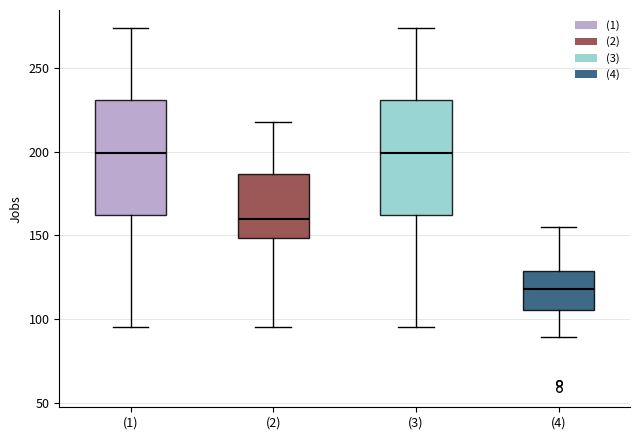

Reading left to right, transcribe this box plot: for each box, give where its median line is, the range the box spans, and where its two whiskers end, as read against the y-axis. The values are not printed on the chart, so give them approximately, as read against the axis.

(1): median 200, box 160 to 230, whiskers 95 to 275
(2): median 160, box 150 to 185, whiskers 95 to 220
(3): median 200, box 160 to 230, whiskers 95 to 275
(4): median 120, box 105 to 130, whiskers 90 to 155